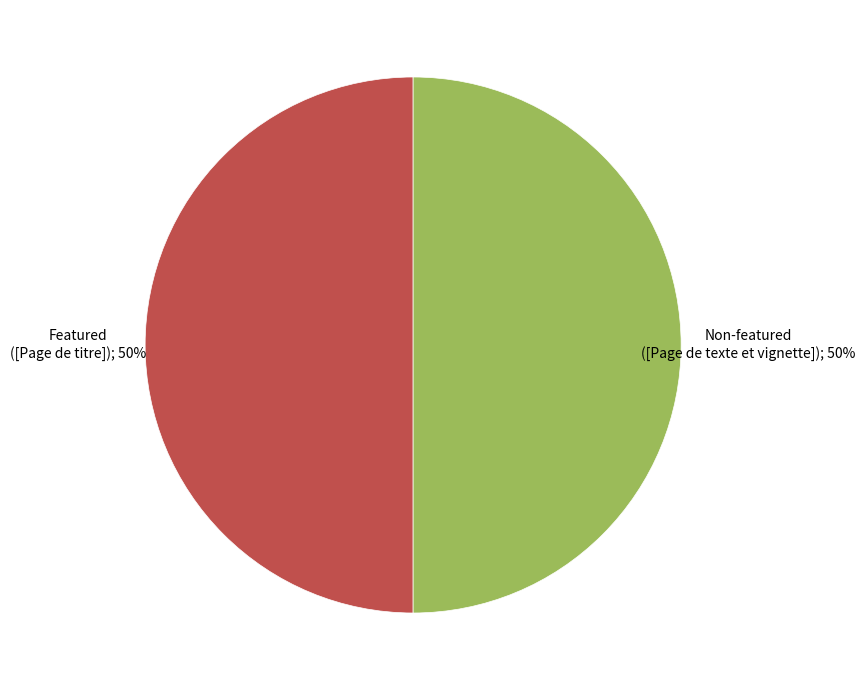

To the nearest percent, what is the average slice percentage?

50%